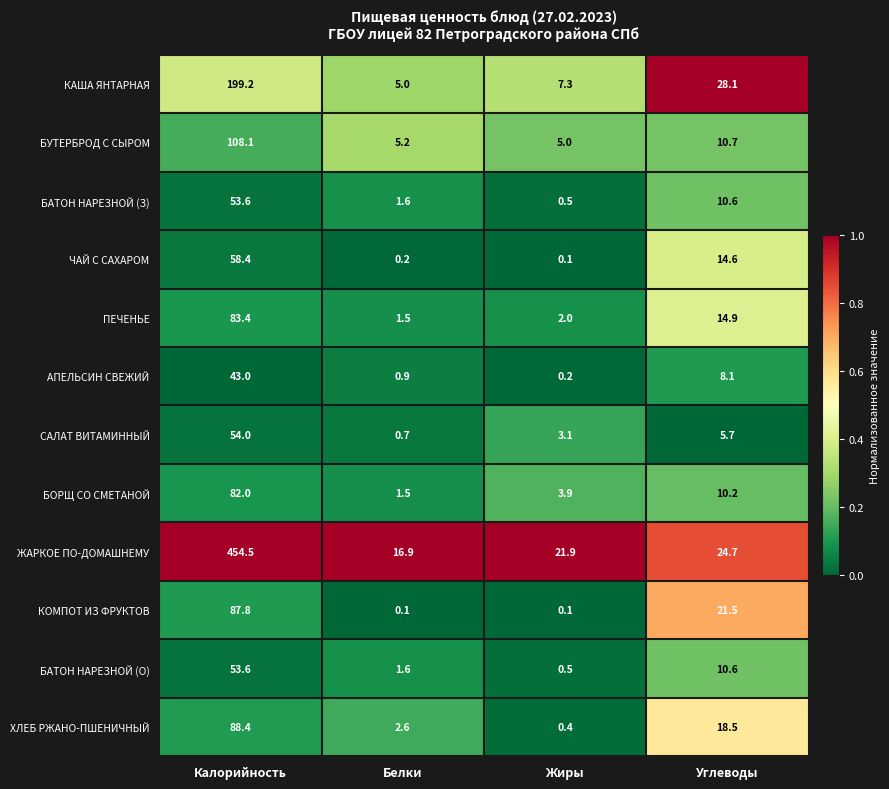

What is the difference between the БОРЩ СО СМЕТАНОЙ values at Жиры and Углеводы?

6.3